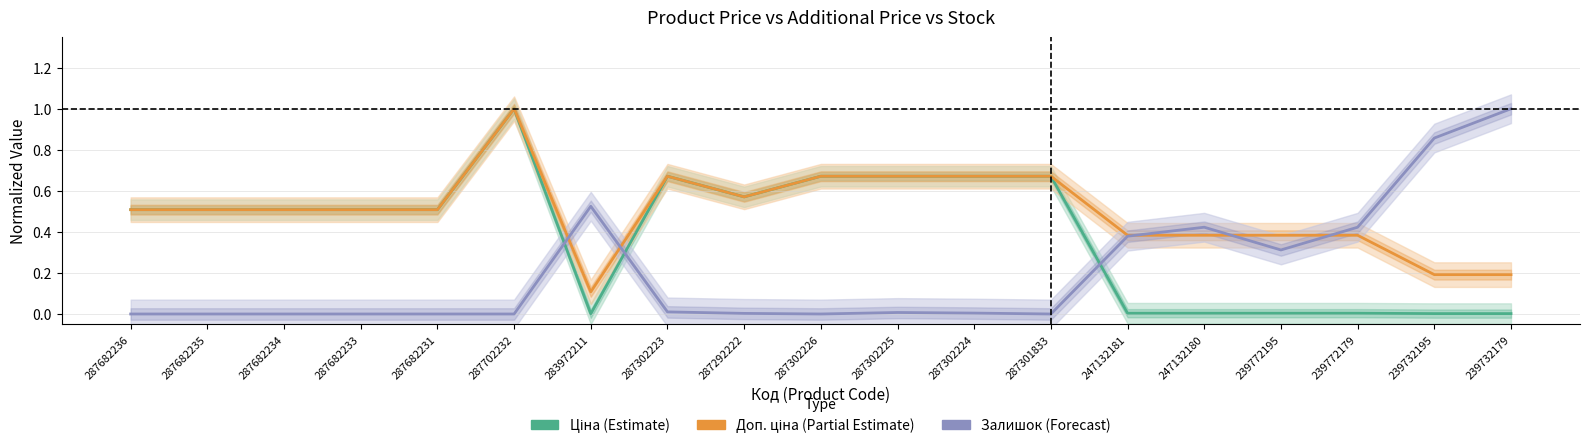

The Доп. ціна (Partial Estimate) series shows 0.4 at 247132180. True or false?

True